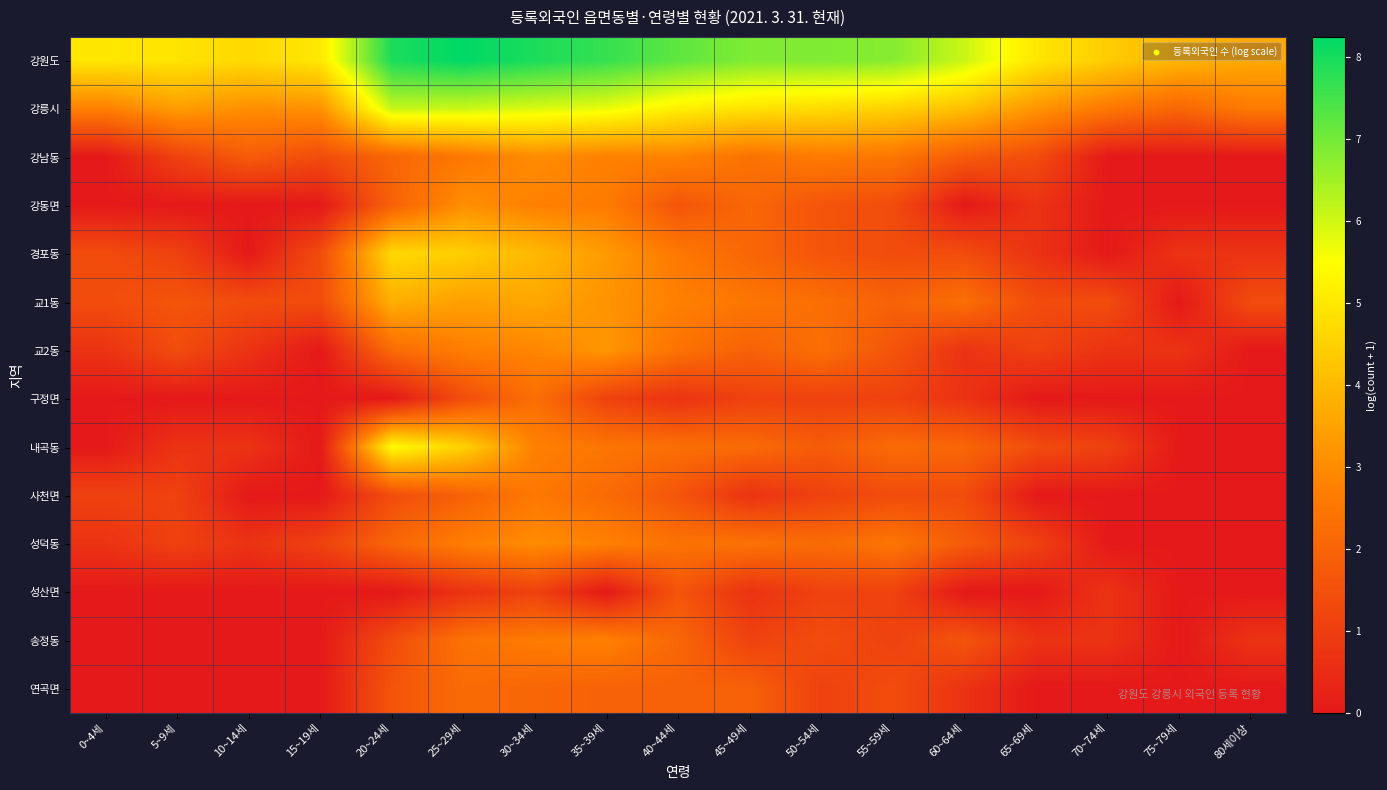

Which has a higher value, 50~54세 or 60~64세?

50~54세